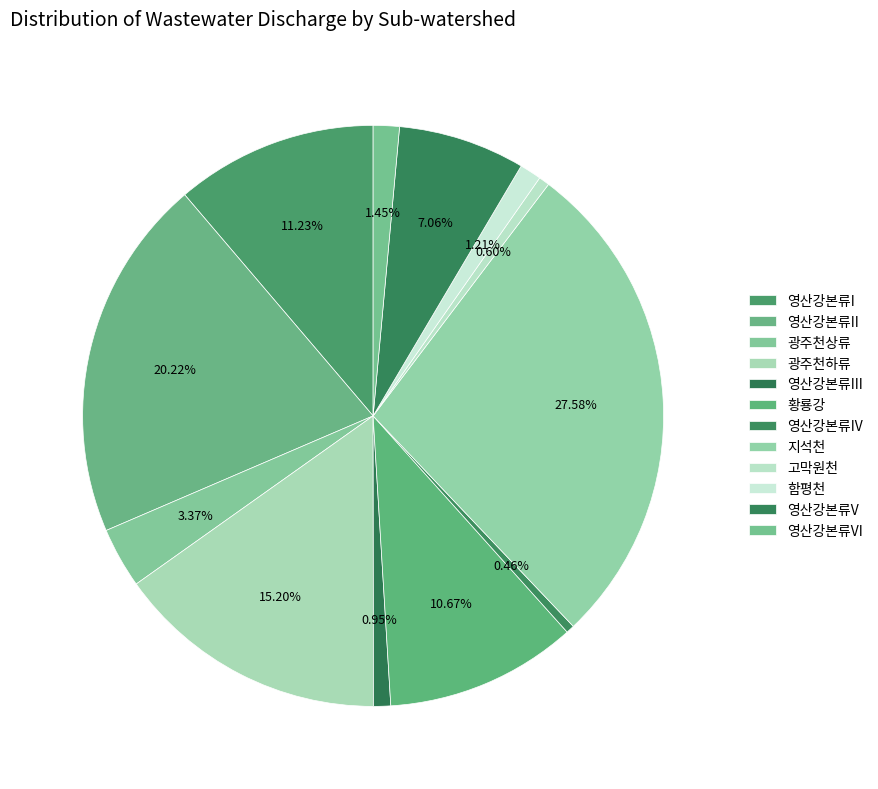

How many slices are in this pie chart?

12